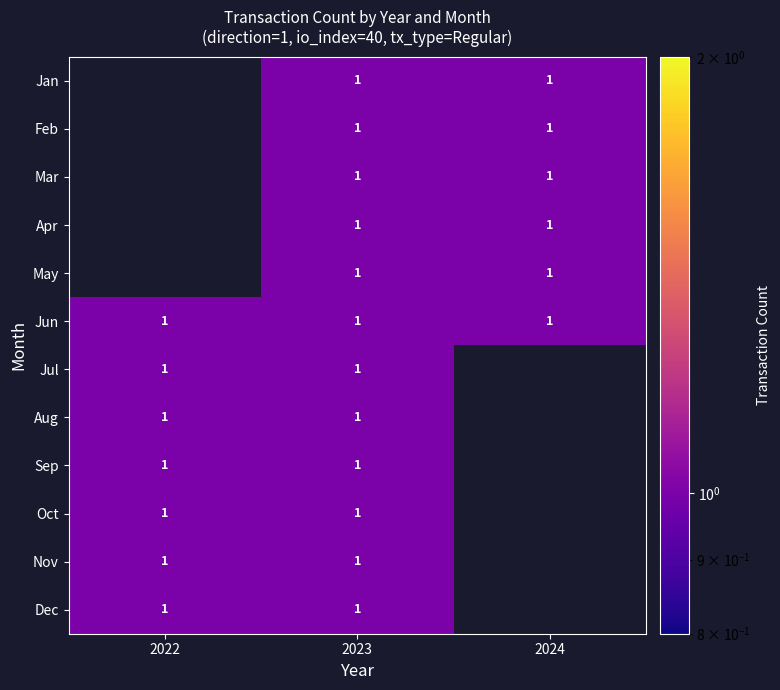

What is the approximate value of Sep at 2022?

1.0